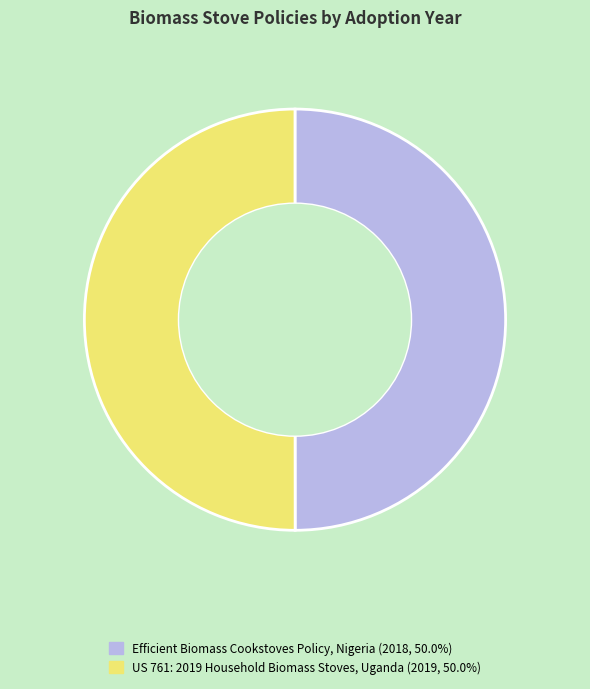

How many segments does this pie chart have?

2